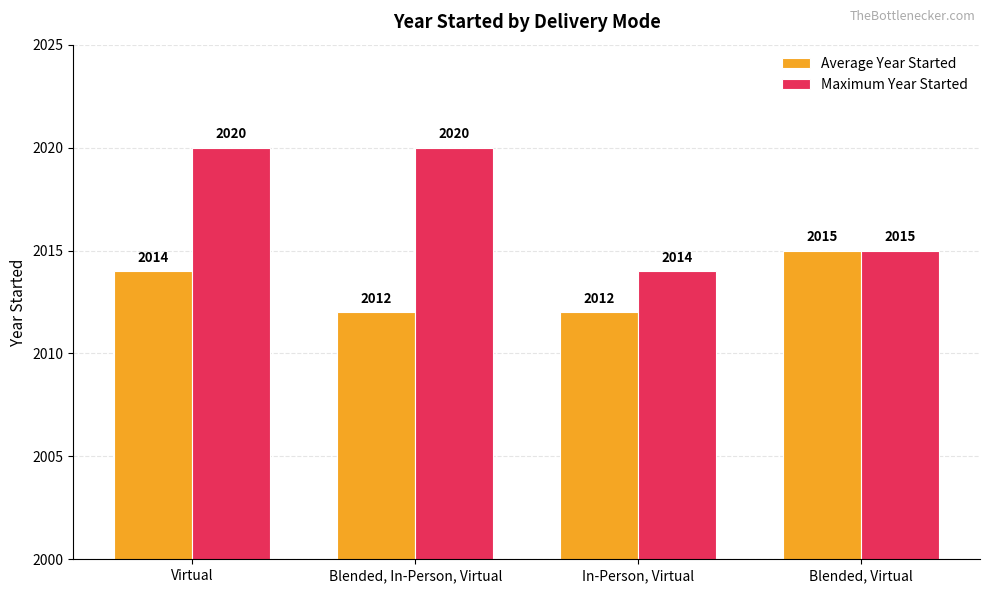

Reading left to right, what are all the values shown in this chart?

Average Year Started: 2014	2012	2012	2015
Maximum Year Started: 2020	2020	2014	2015